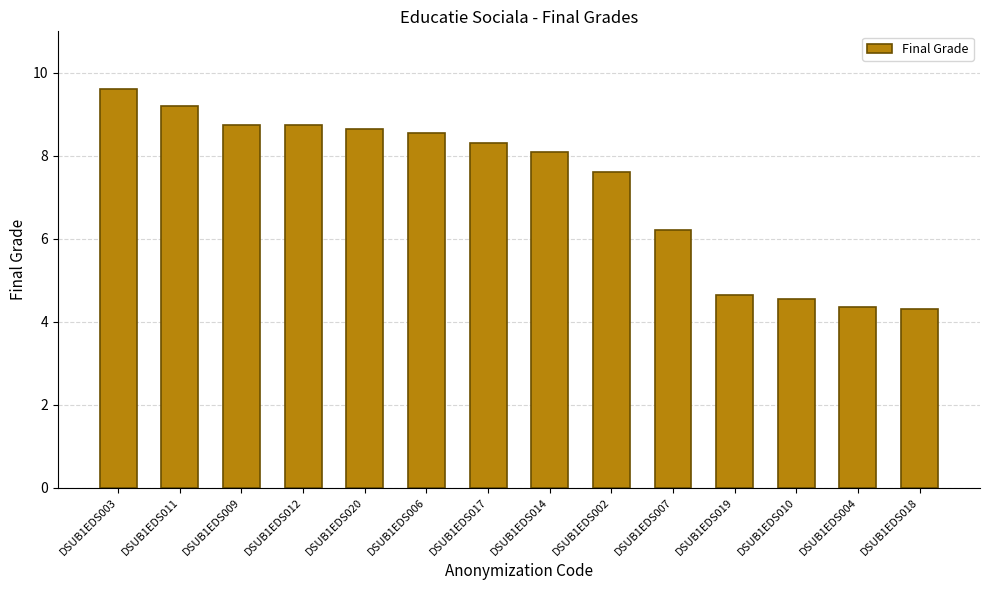

How many data points does each series have?

14